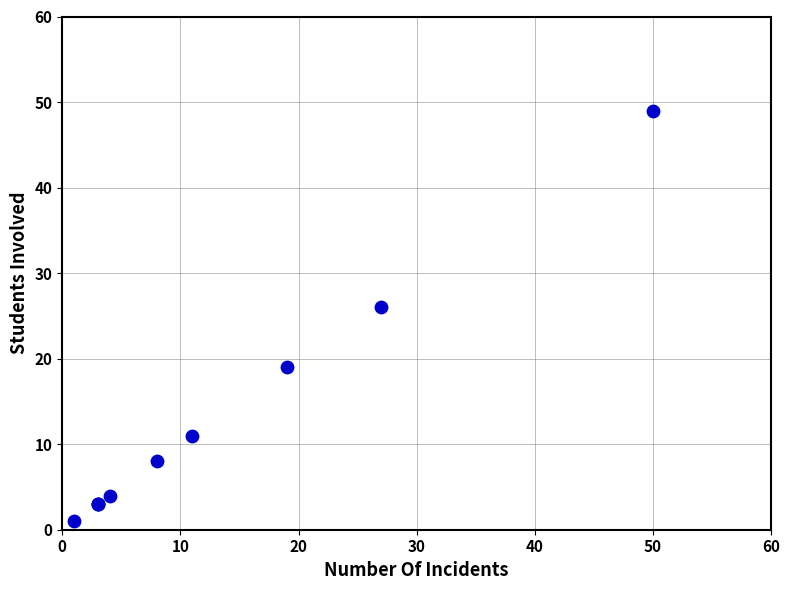

What Y value in the scatter plot is closest to 25?

26